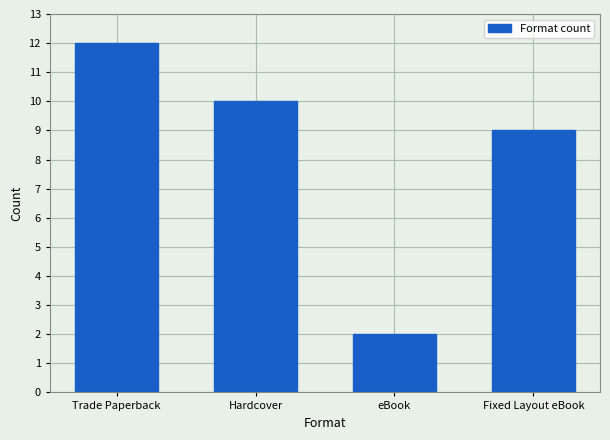

Reading left to right, list all the values displayed in this chart.

12	10	2	9